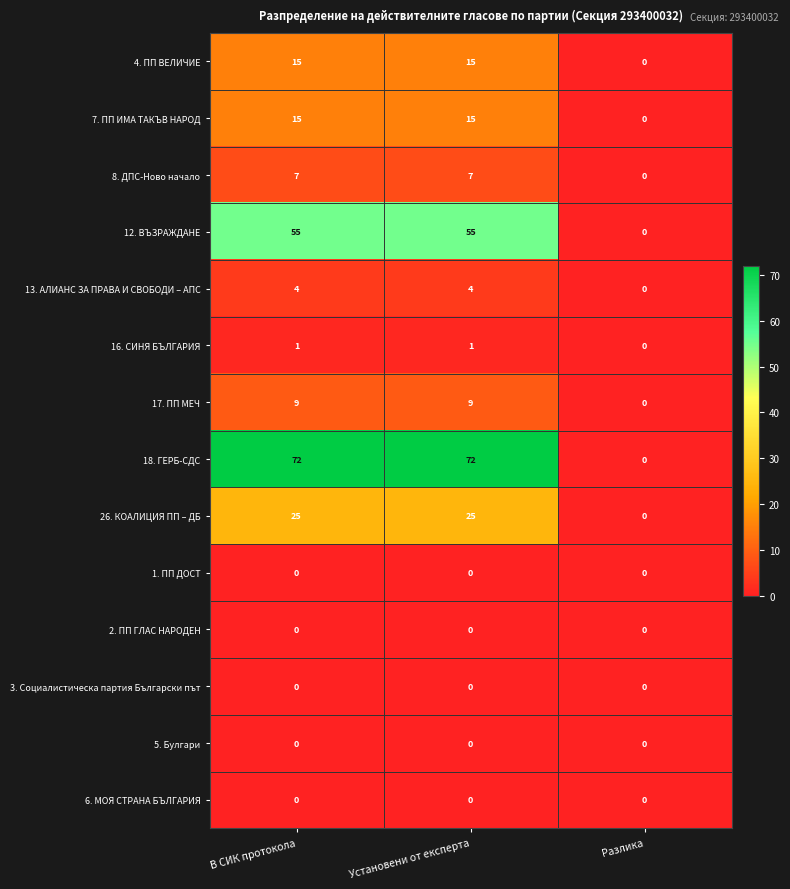

How many series are shown in this chart?

14